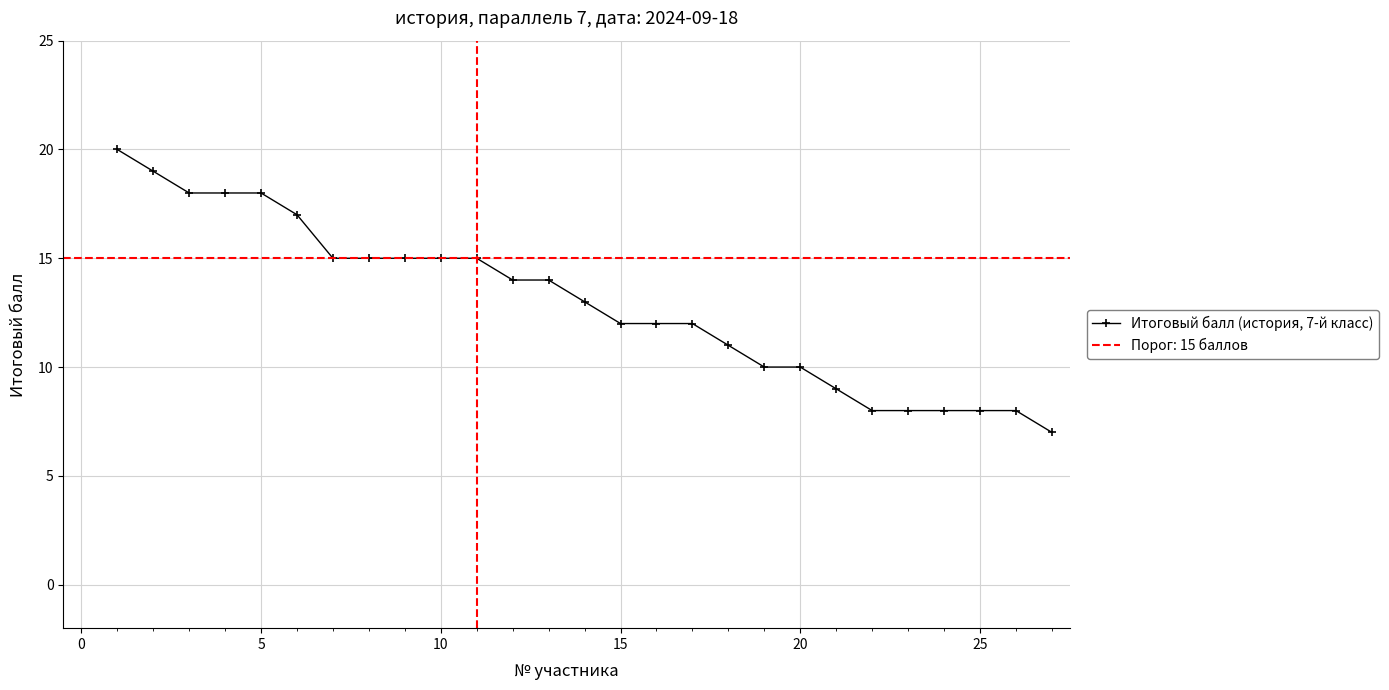

Reading left to right, what are all the values shown in this chart?

20	19	18	18	18	17	15	15	15	15	15	14	14	13	12	12	12	11	10	10	9	8	8	8	8	8	7